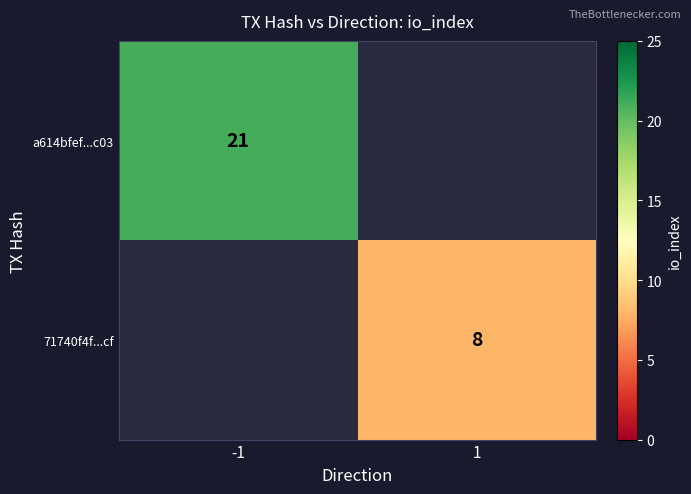

Is the value of 71740f4f...cf at 1 greater than the value of a614bfef...c03 at -1?

No